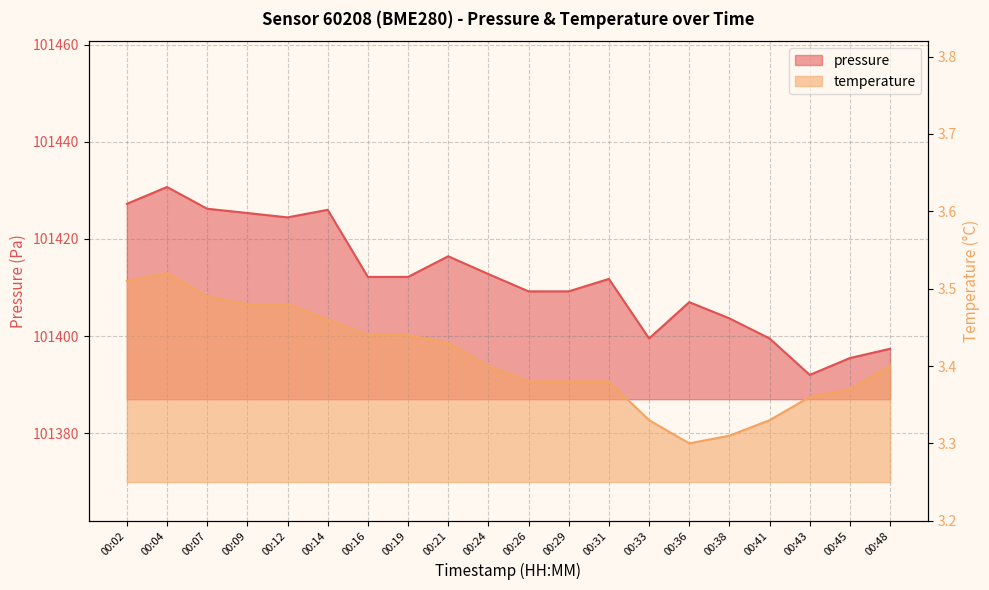

Count the number of categories in the chart.

20